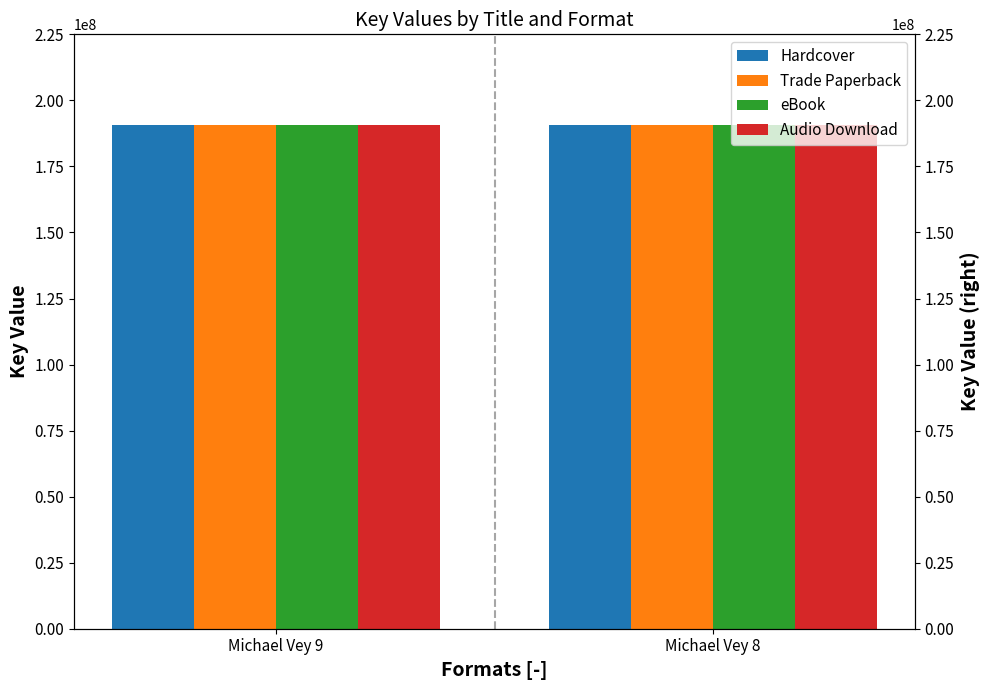

True or false: Audio Download has a value of 341344652 at Michael Vey 8.

False